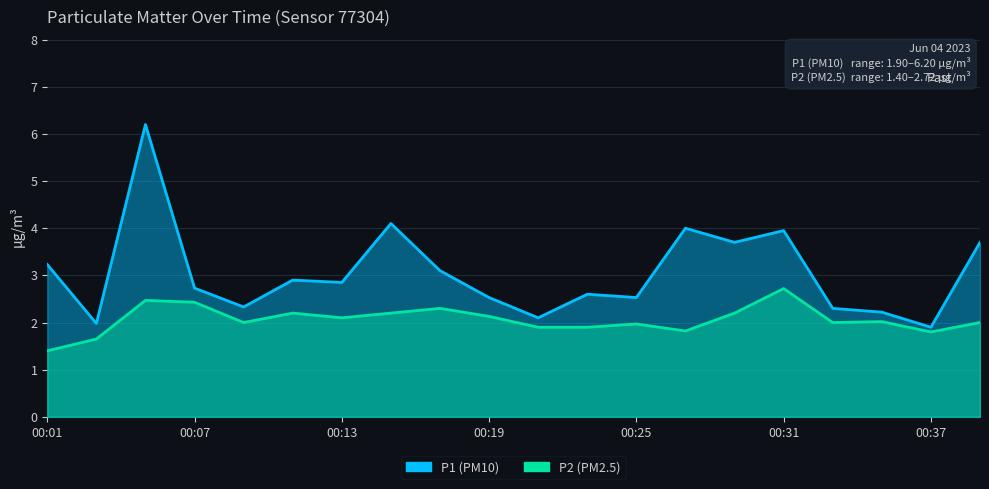

Where is the first local maximum for P1?

00:05